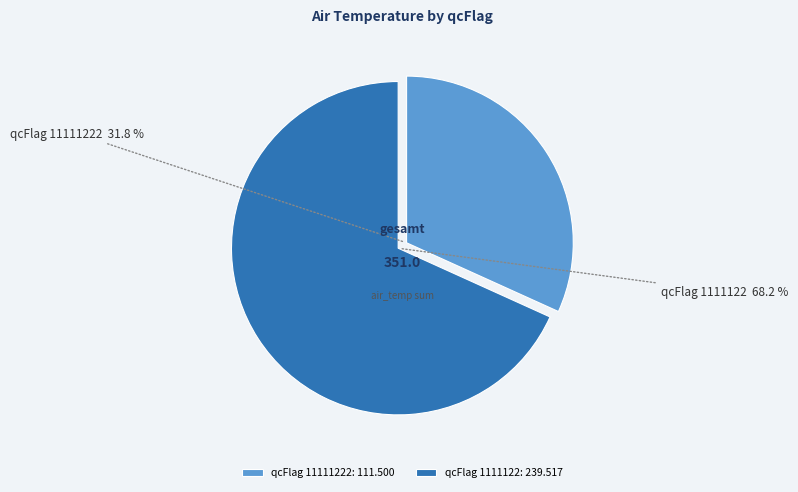

How many slices are in this pie chart?

2